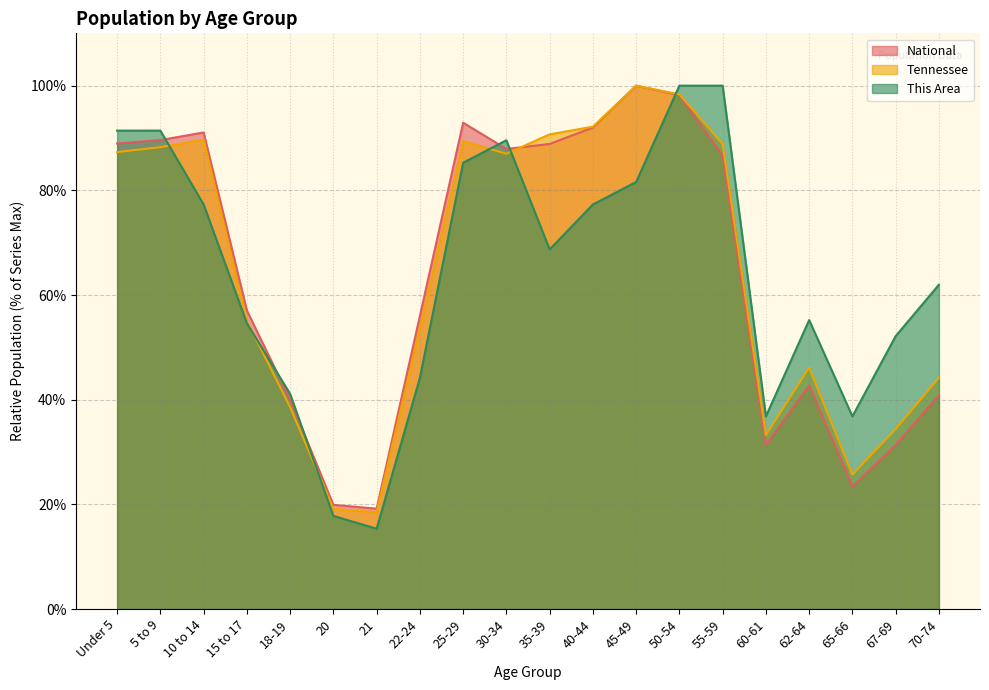

What is the average value of the Tennessee series?

64.0